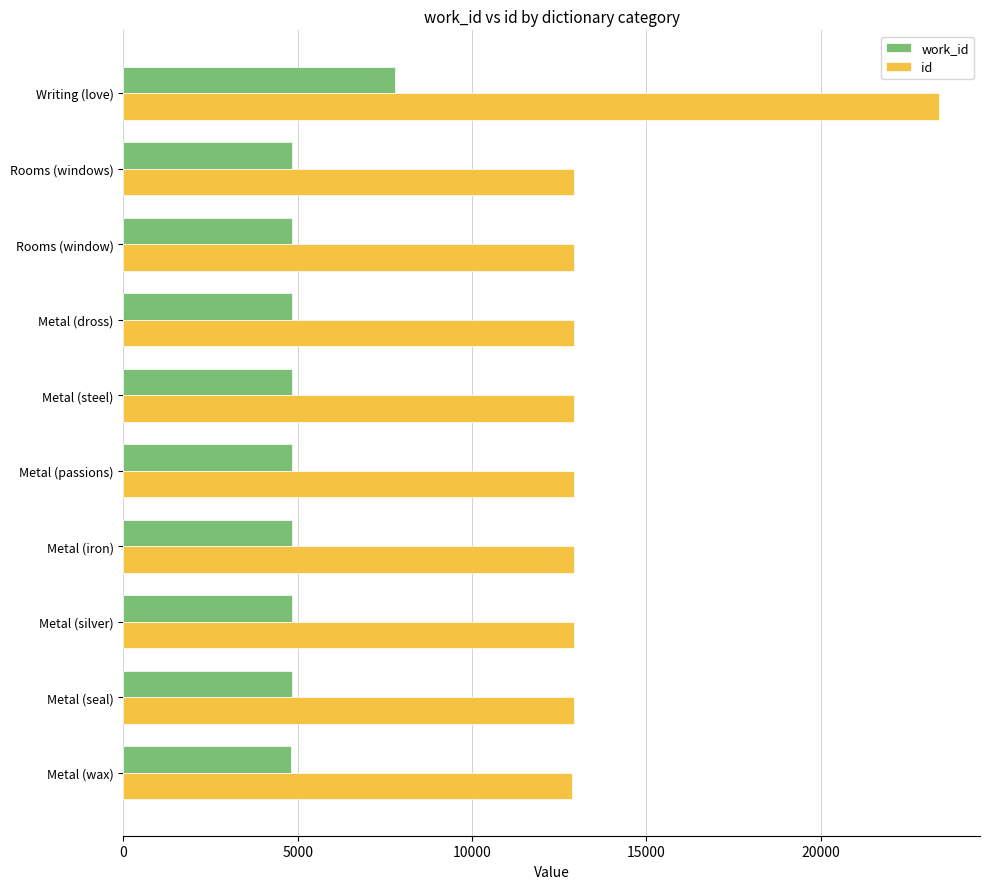

What is the maximum value for id?

23404